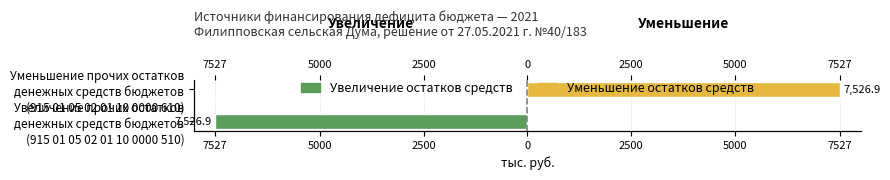

True or false: Увеличение остатков средств has a value of -7526.9 at Увеличение прочих остатков денежных средств бюджетов (915 01 05 02 01 10 0000 510).

True